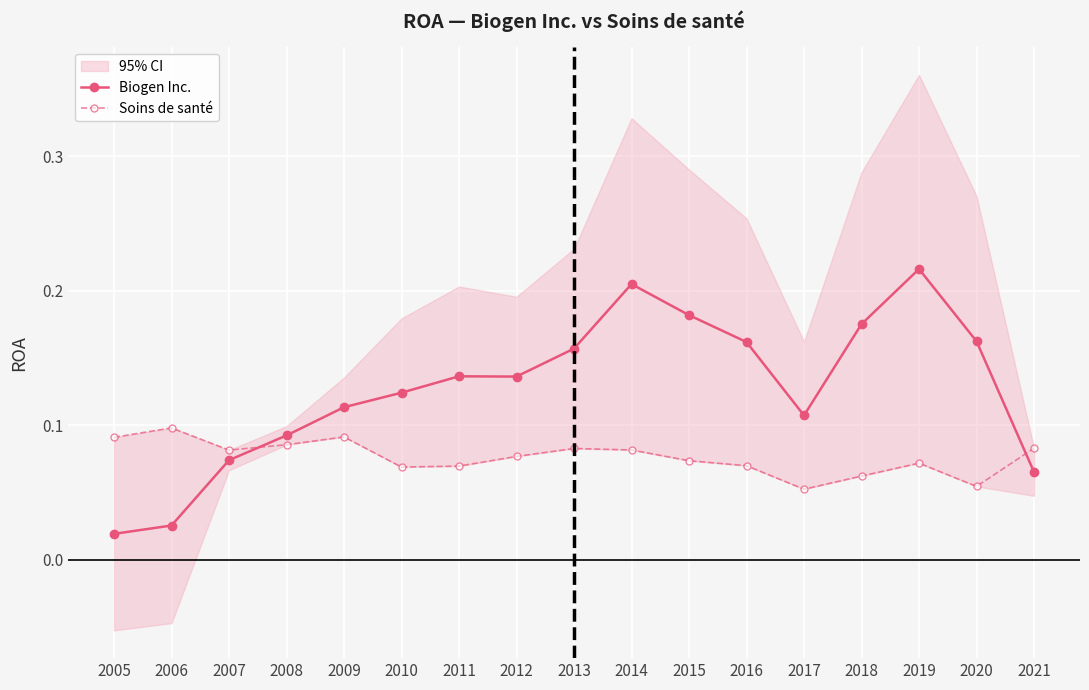

At how many categories does at least one series exceed 0?

17